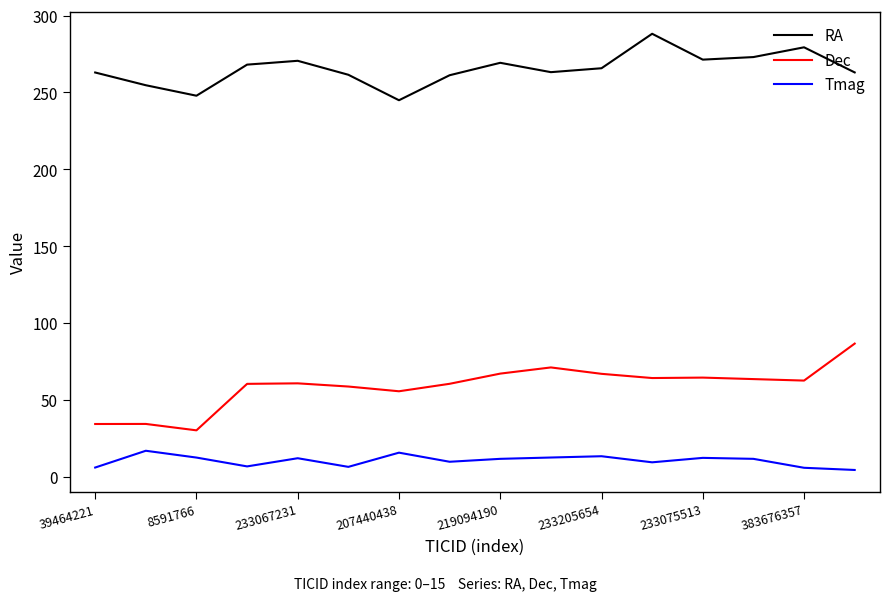

Does the chart have visible grid lines?

No